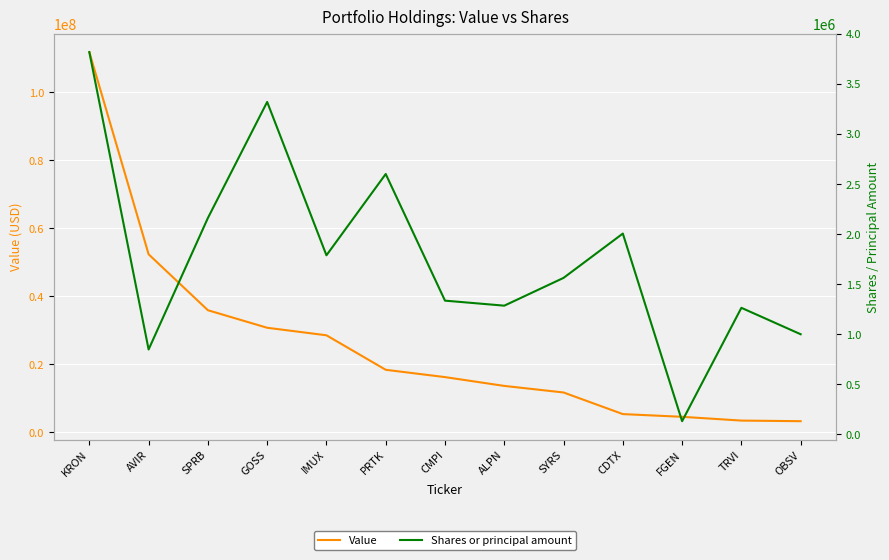

Reading right to left, what are all the values shown in this chart?

Value: 3248000	3424000	4535000	5334000	11688000	13620000	16208000	18359000	28503000	30716000	35873000	52315000	111761000
Shares or principal amount: 999364	1263408	130646	2005249	1562500	1284900	1335050	2600410	1788160	3320608	2161022	847208	3818283